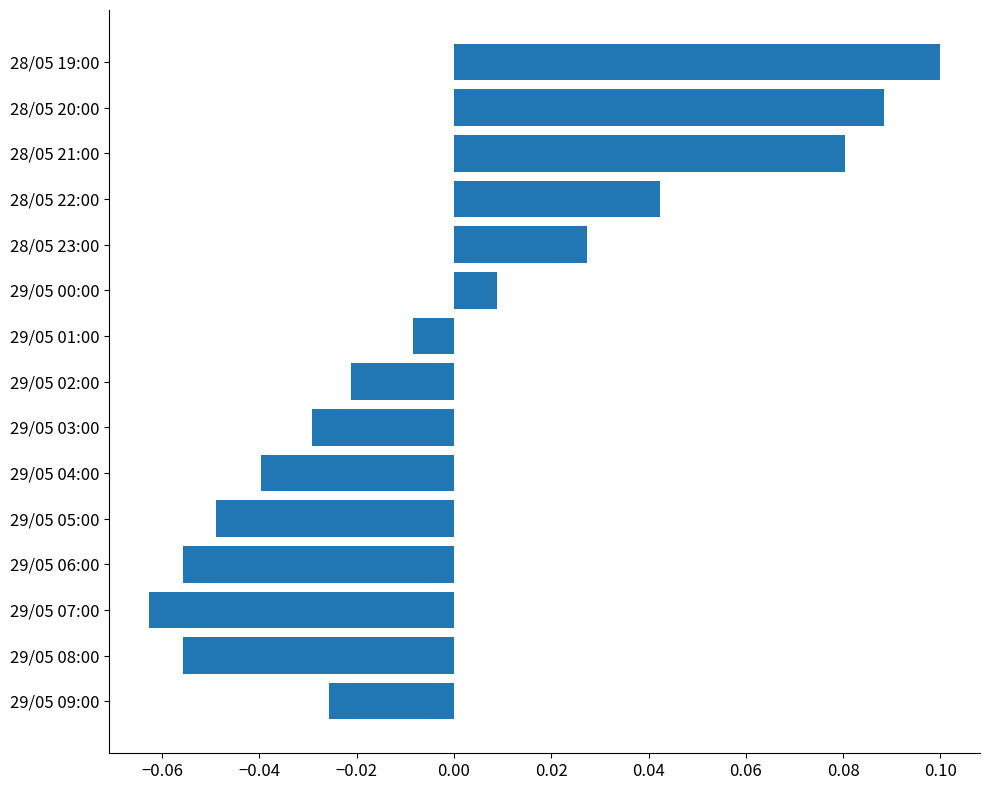

Is it true that the value at 29/05 08:00 is -0.0?

False